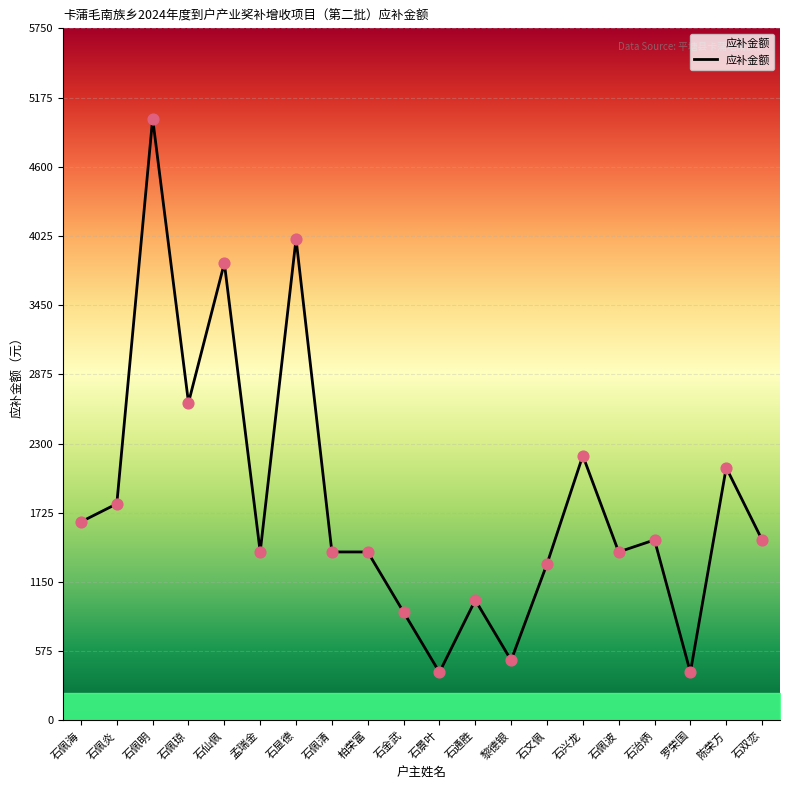

What is the ratio of the value at 石佩清 to the value at 陈荣方?

0.7